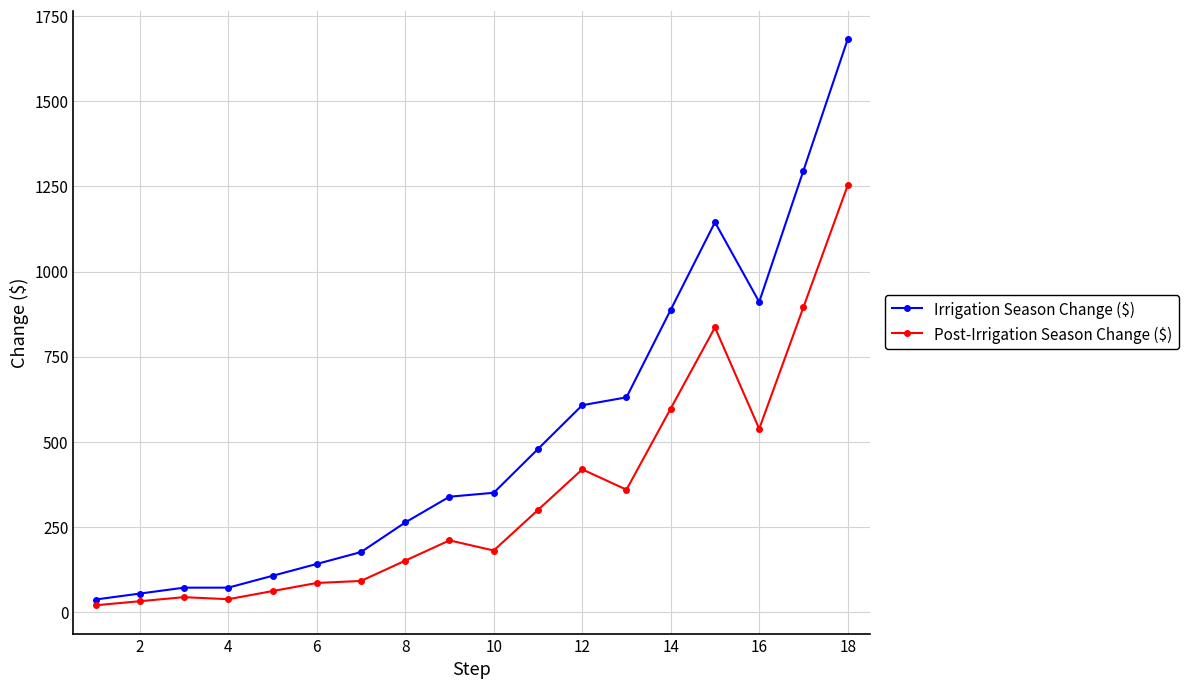

What are all the series names shown in the legend?

Irrigation Season Change ($), Post-Irrigation Season Change ($)